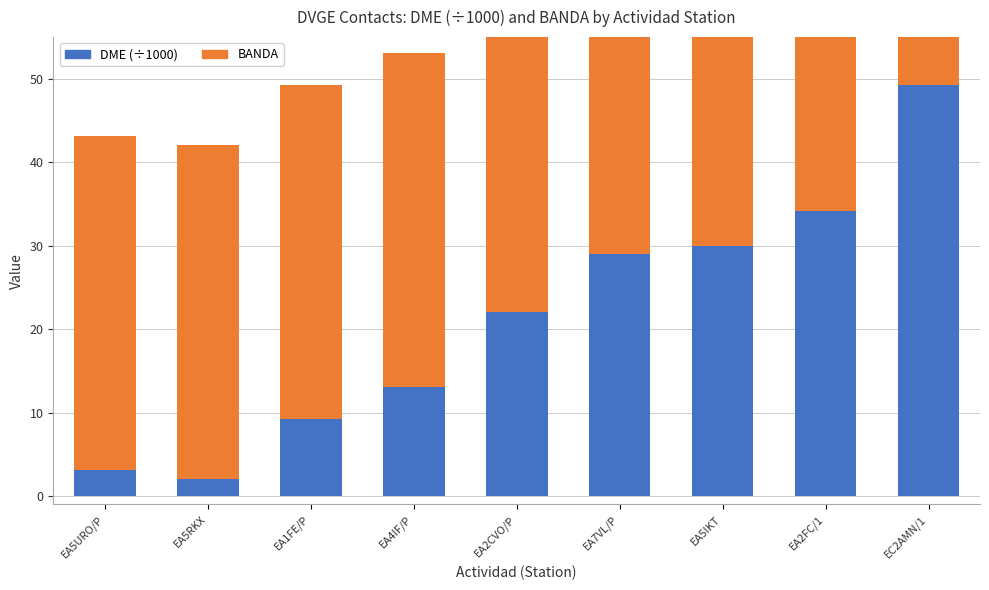

Between EA1FE/P and EA2CVO/P, which series saw the biggest shift?

DME (x1000)